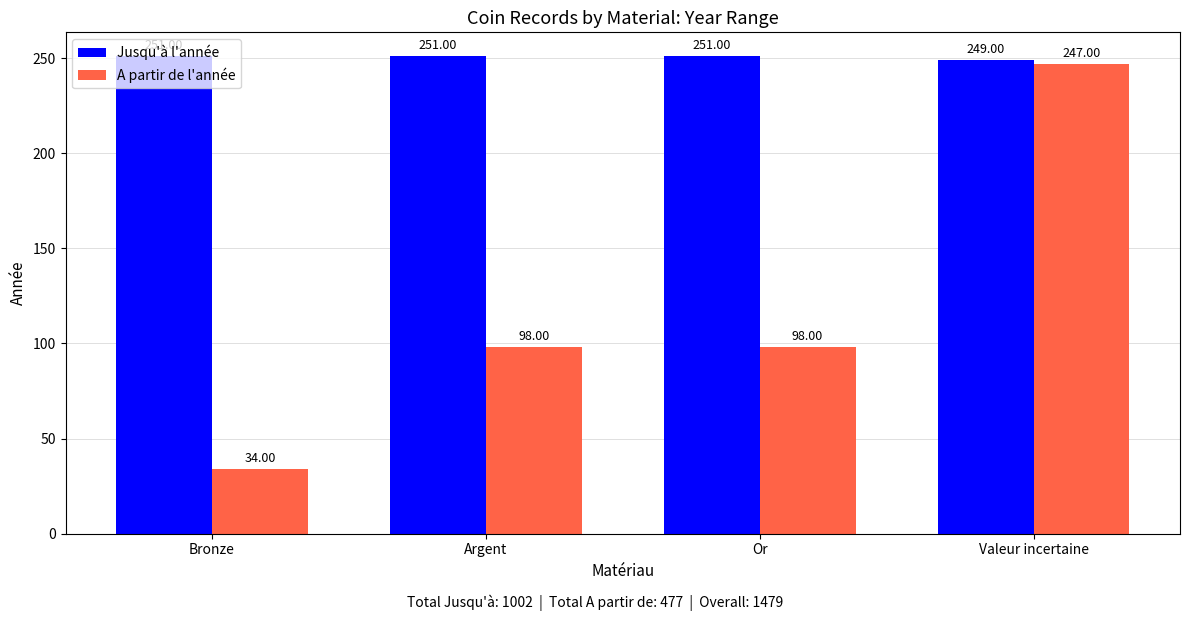

What is the label of the 2nd bar from the right?

Or